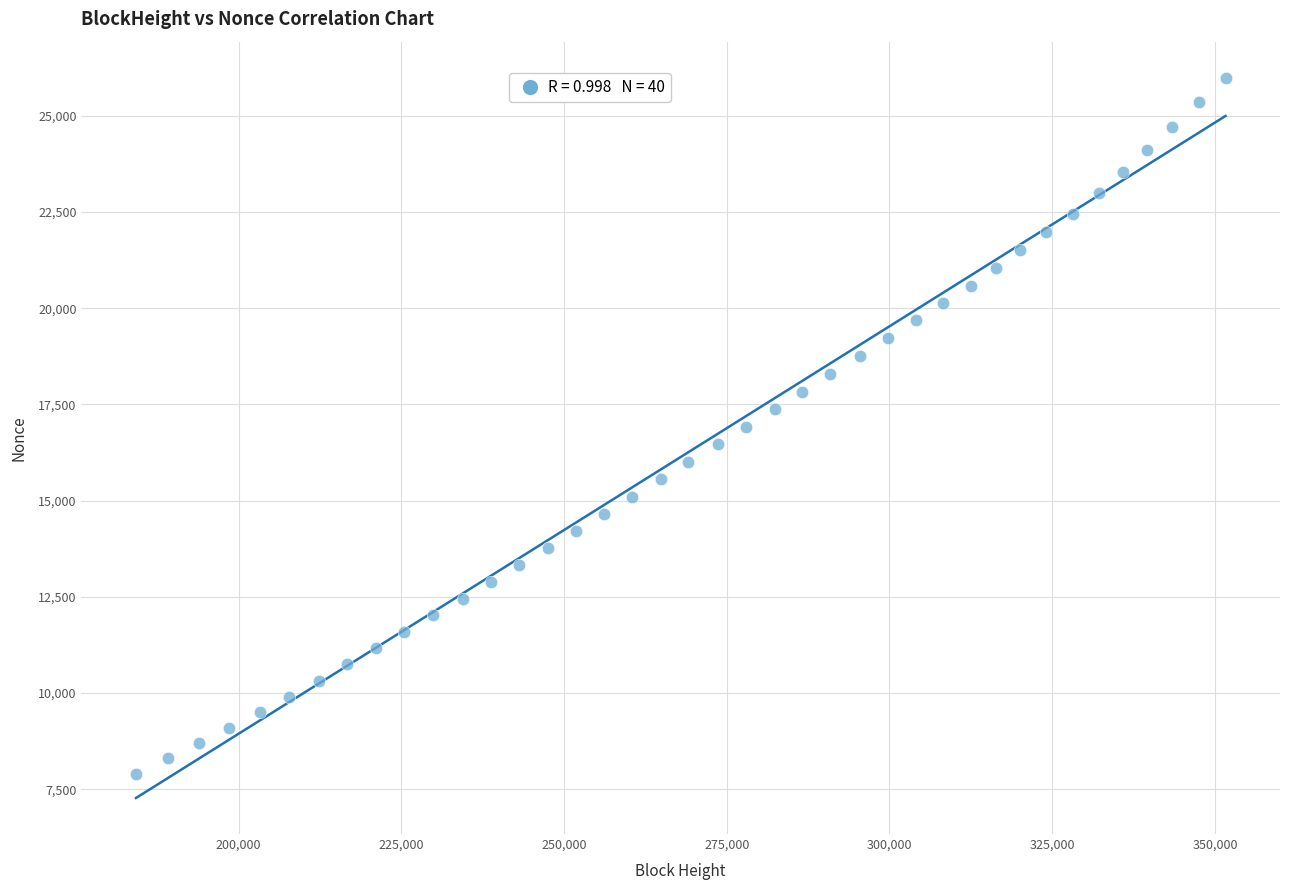

What is the range of Y values (max minus min)?

18081